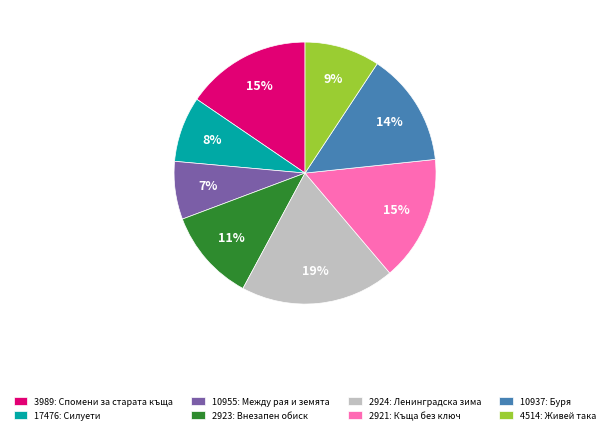

Is the sum of 17476 and 10955 greater than half?

No